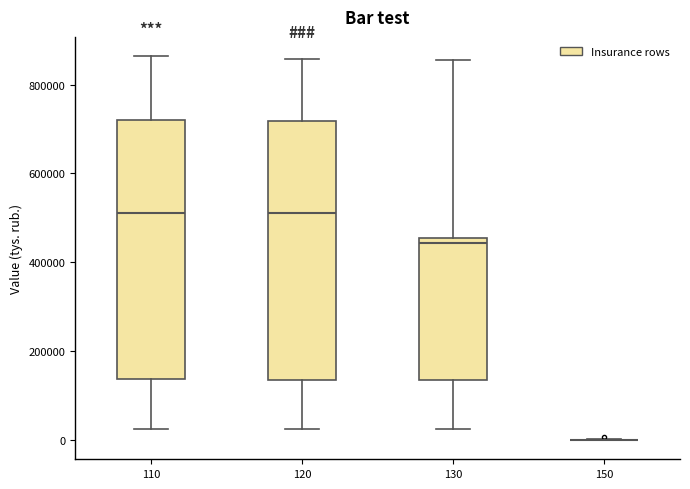

Where does the lower whisker of the box at x = 110 end on the y-axis? The values are not printed on the chart, so give them approximately, as read against the axis.

20000